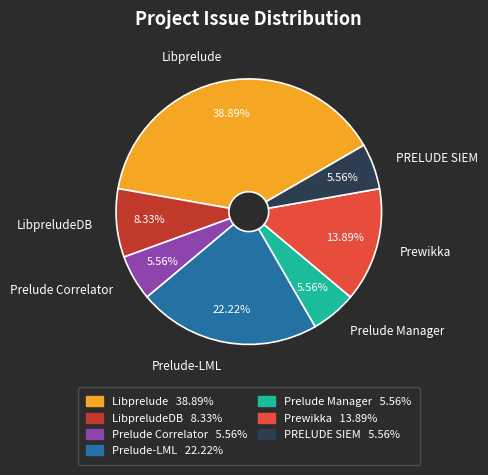

What is the ratio of the value at Prelude Manager to the value at Prelude Correlator?

1.0